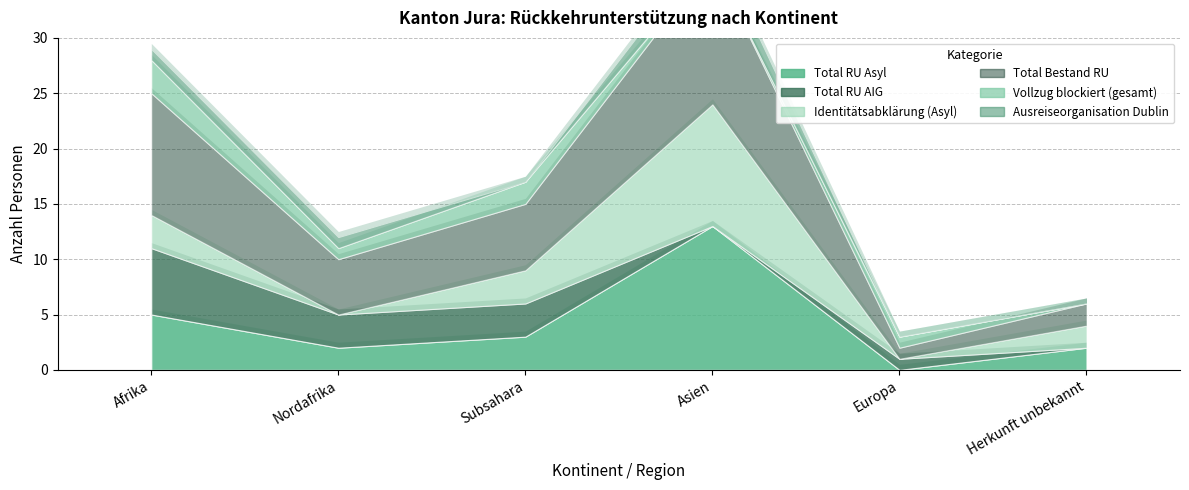

Which series has the largest total across all categories?

Total Bestand RU